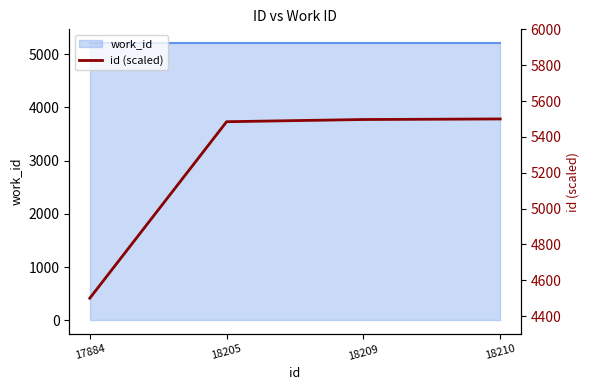

The chart shows a value of 4500.0 at 17884. True or false?

True